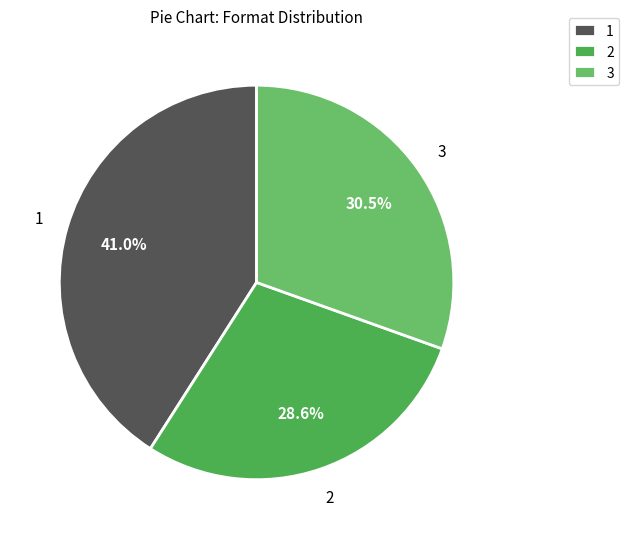

Does 1 account for over 50% of the chart?

No